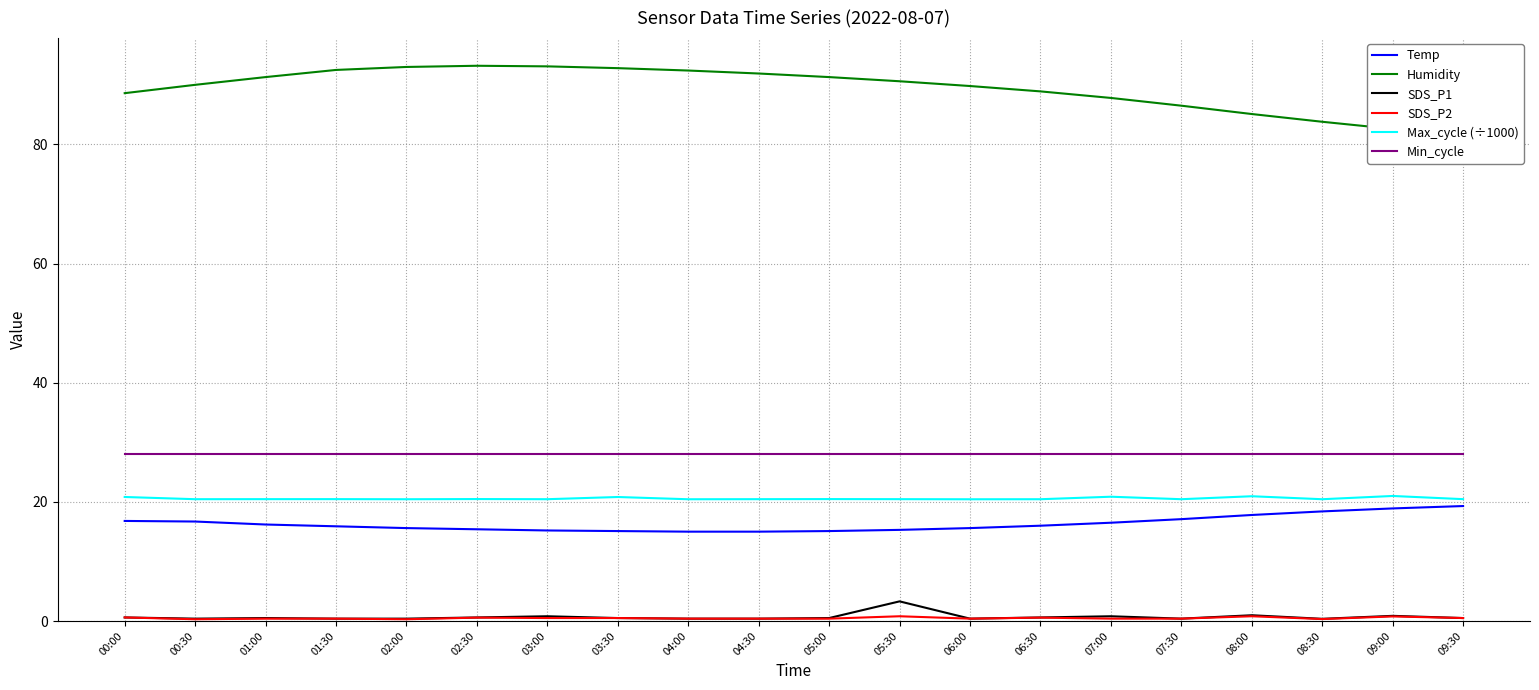

List the series in order of their peak value, lowest first.

SDS_P2, SDS_P1, Temp, Max_cycle (÷1000), Min_cycle, Humidity